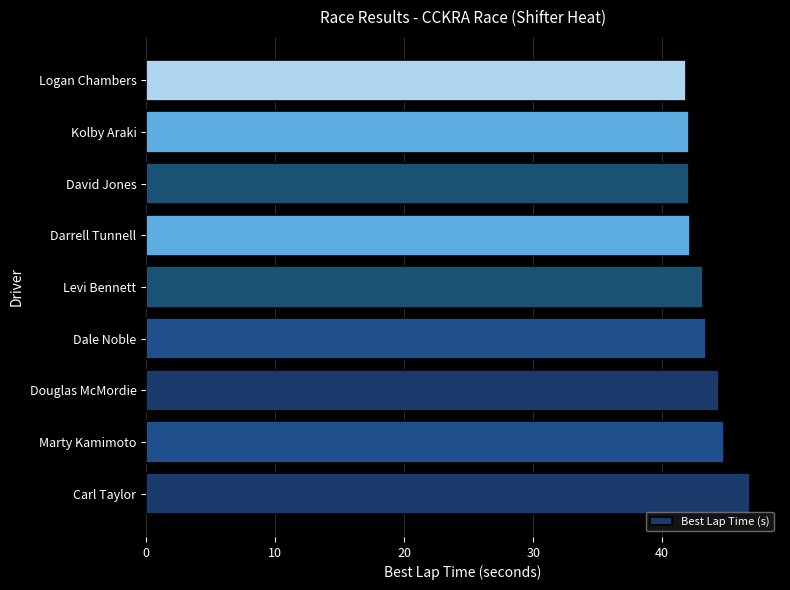

What is the greatest value displayed?

46.8